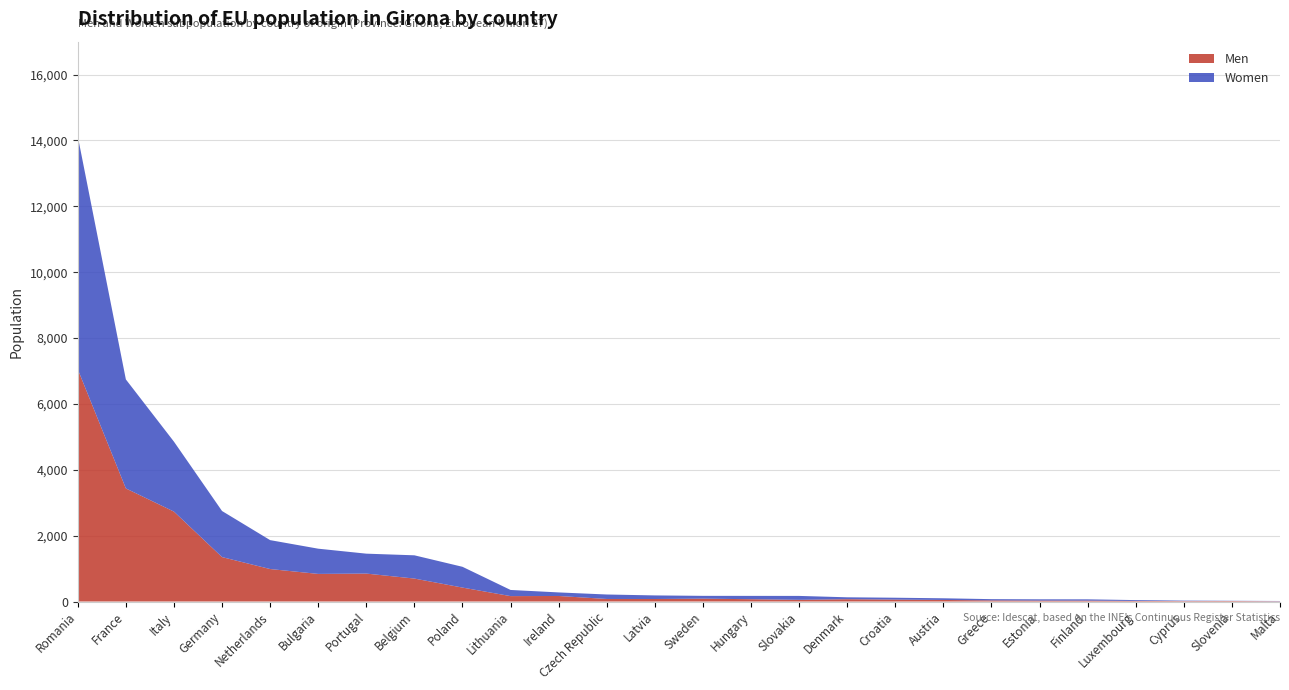

Reading left to right, transcribe all the data shown in this chart.

Men: 7052	3434	2730	1349	986	838	848	697	423	164	168	77	76	87	70	51	70	58	47	34	28	27	18	13	15	8
Women: 7075	3310	2124	1399	878	766	605	706	631	187	108	136	109	85	101	119	58	57	51	38	39	39	25	14	7	8